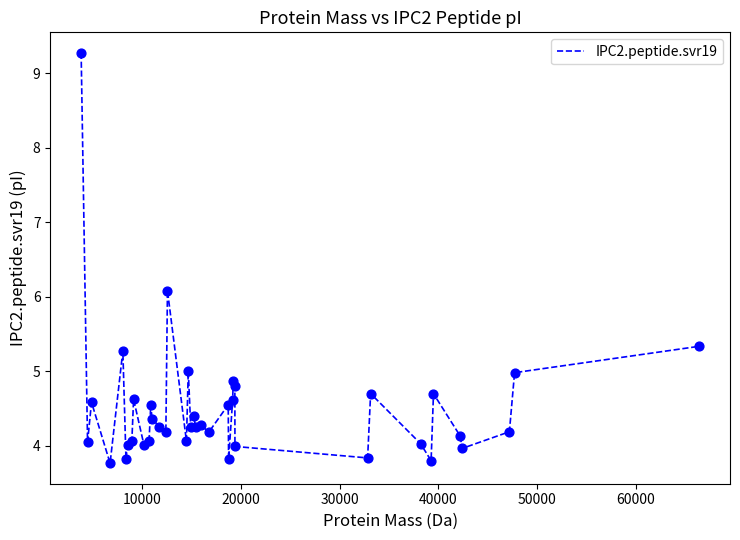

What is the minimum value shown in the chart?

3.8